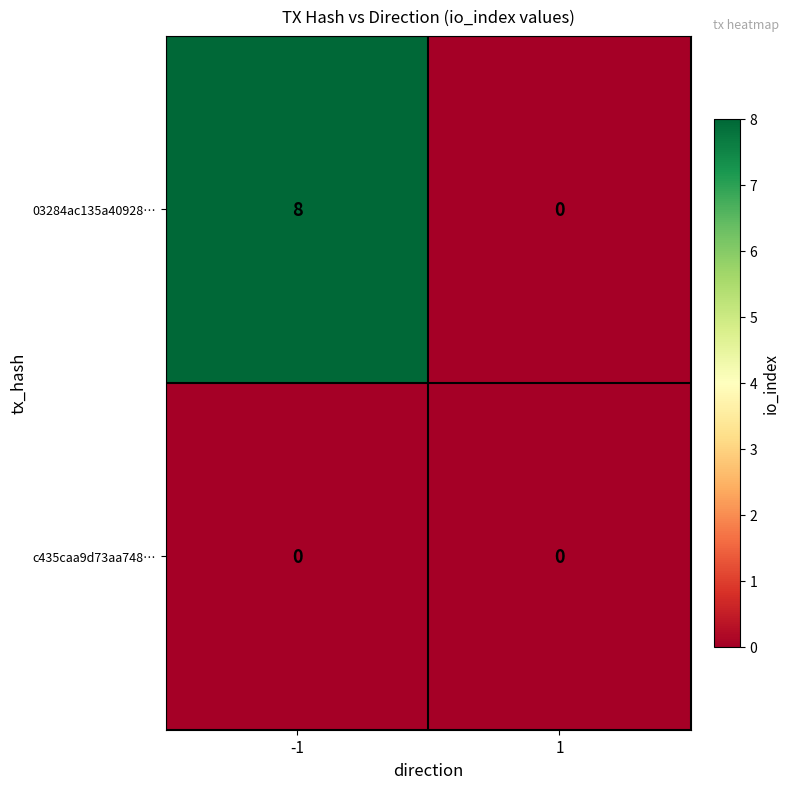

Is the value of c435caa9d73aa748… at -1 greater than the value of 03284ac135a40928… at -1?

No